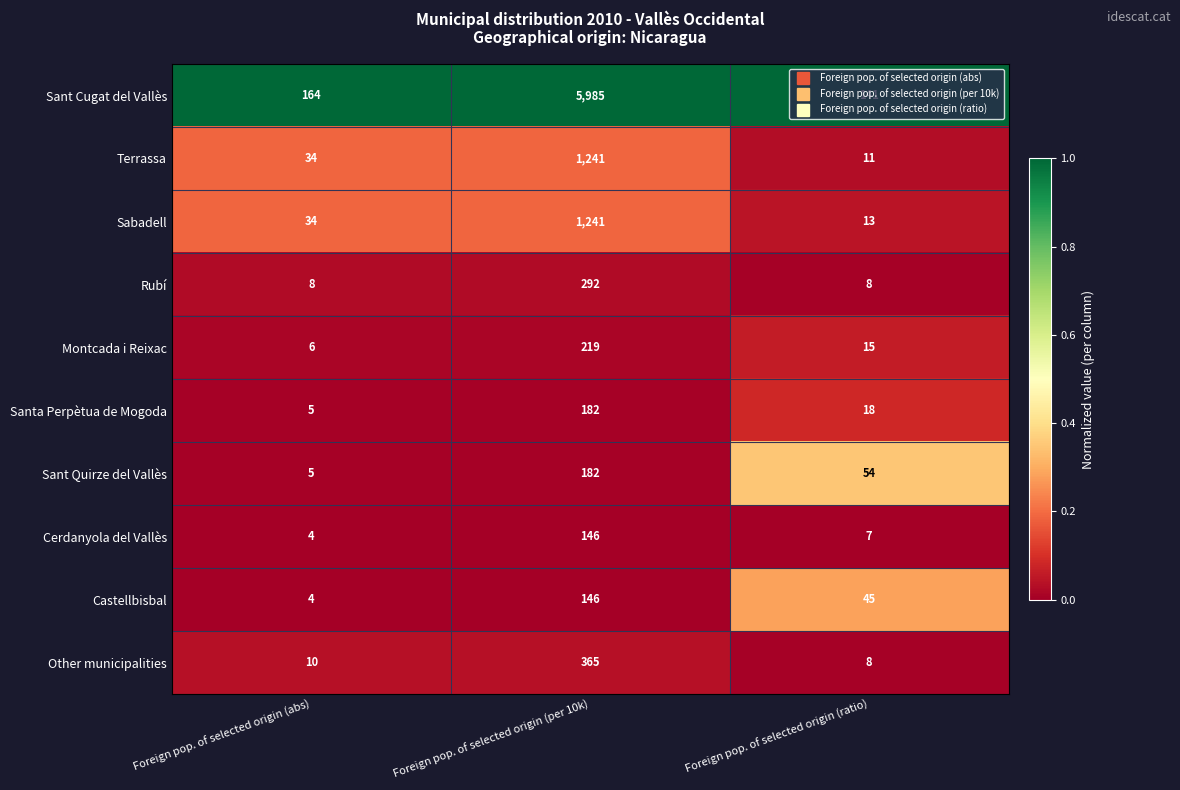

Between Foreign pop. of selected origin (abs) and Foreign pop. of selected origin (per 10k), which series saw the biggest shift?

Sant Cugat del Vallès